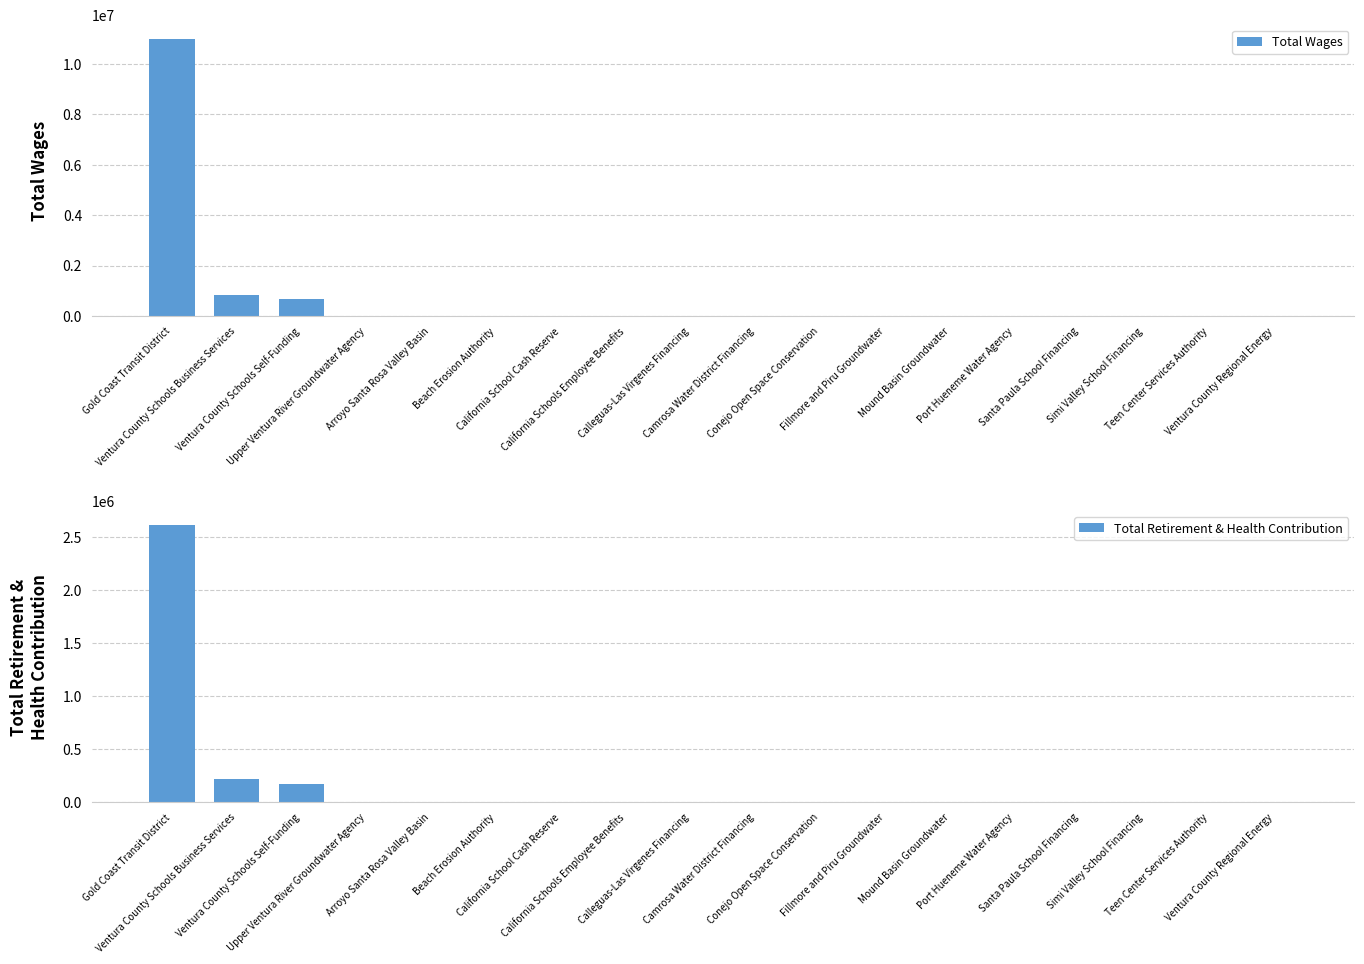

Rank the series at Port Hueneme Water Agency from highest to lowest value.

Total Wages, Total Retirement & Health Contribution